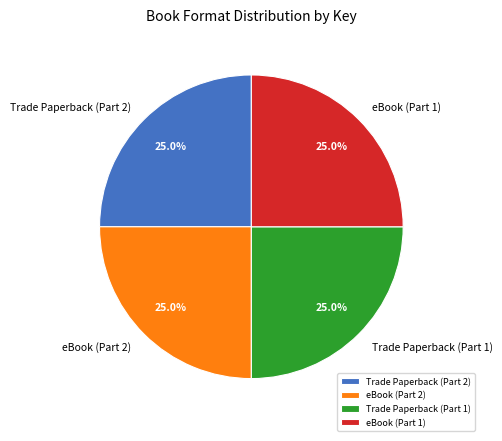

What is the ratio of the value at eBook (Part 2) to the value at eBook (Part 1)?

1.0